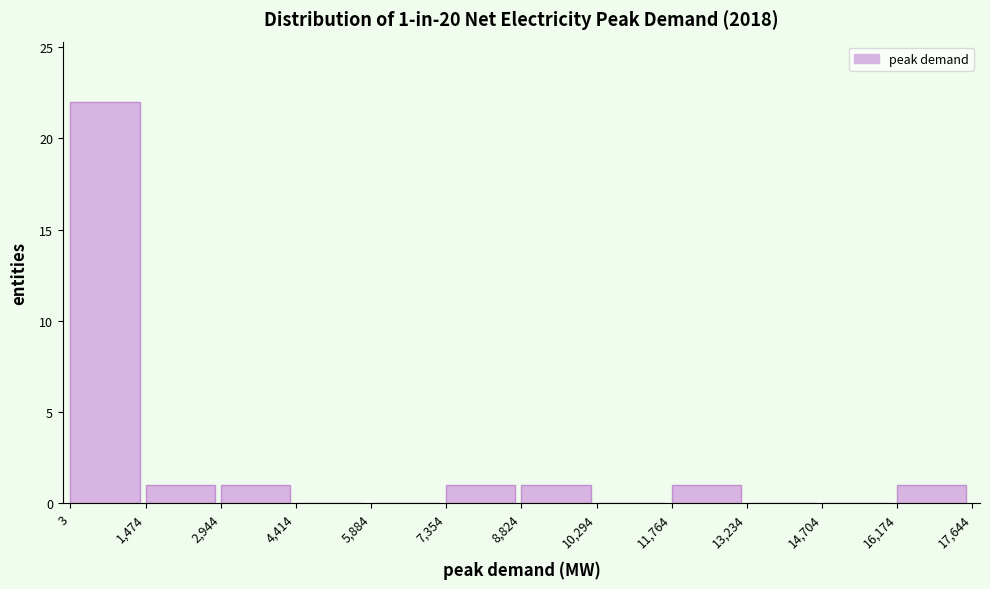

Over which range of the x-axis is the bar tallest?

3 to 1,474